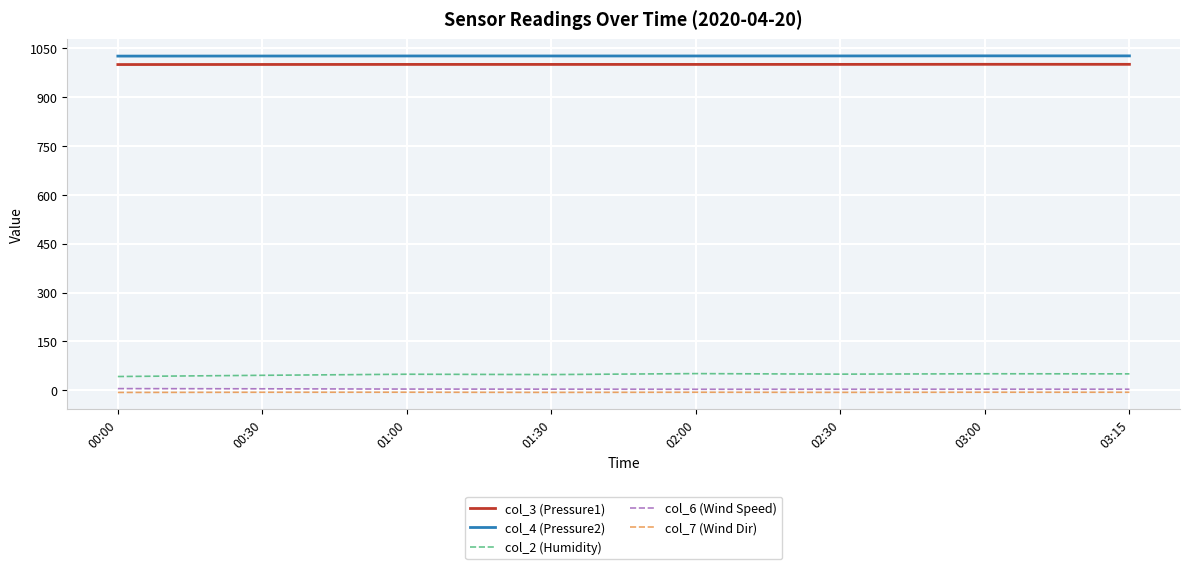

Is the value of col_3 (Pressure1) at 02:00 greater than the value of col_6 (Wind Speed) at 03:15?

Yes